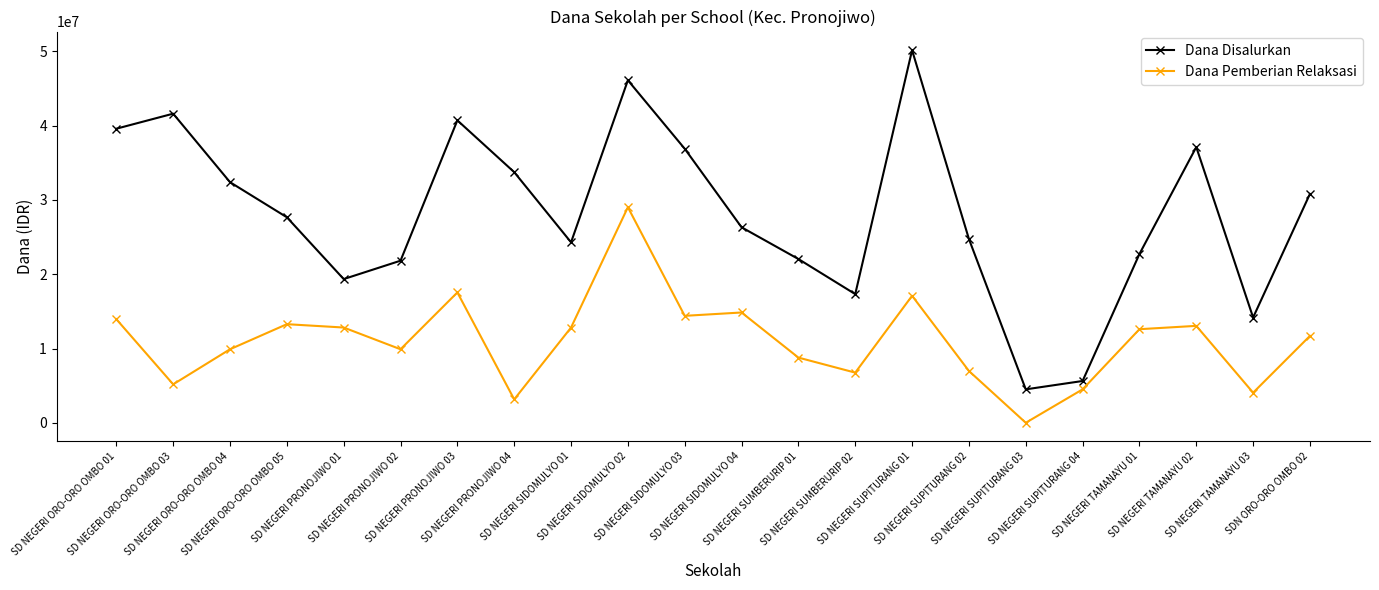

What is the total value across all series at SD NEGERI PRONOJIWO 03?

58275000